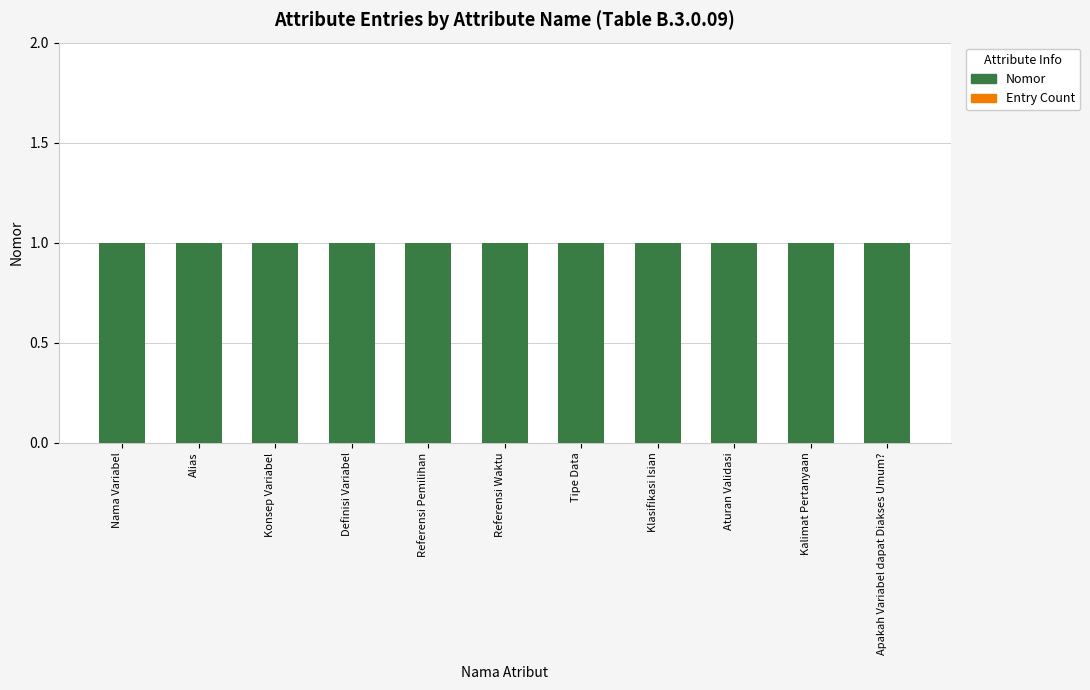

What is the total value across all series at Klasifikasi Isian?

1